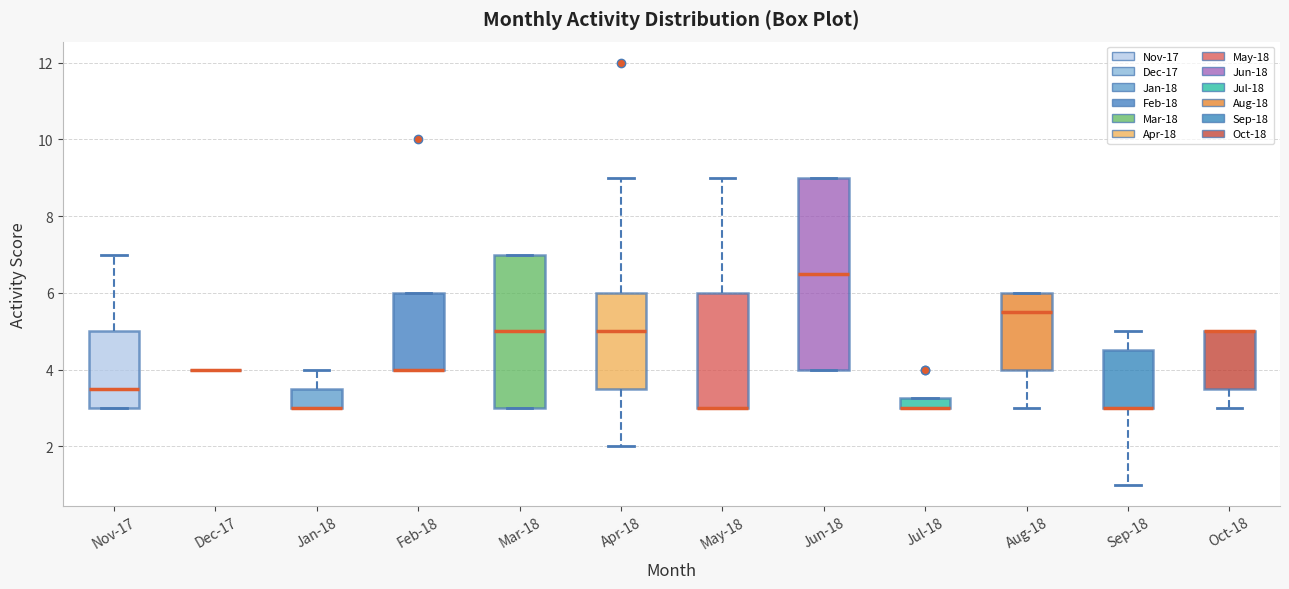

Comparing the boxes themselves (not the whiskers), which one is the tallest?

Jun-18